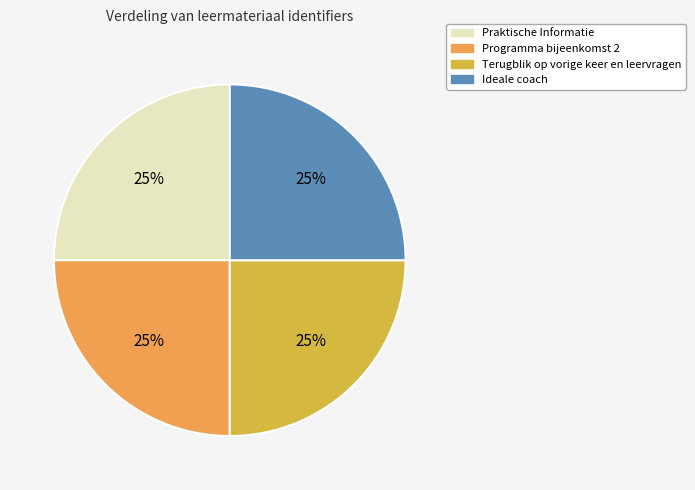

Is there a majority slice in this chart?

No